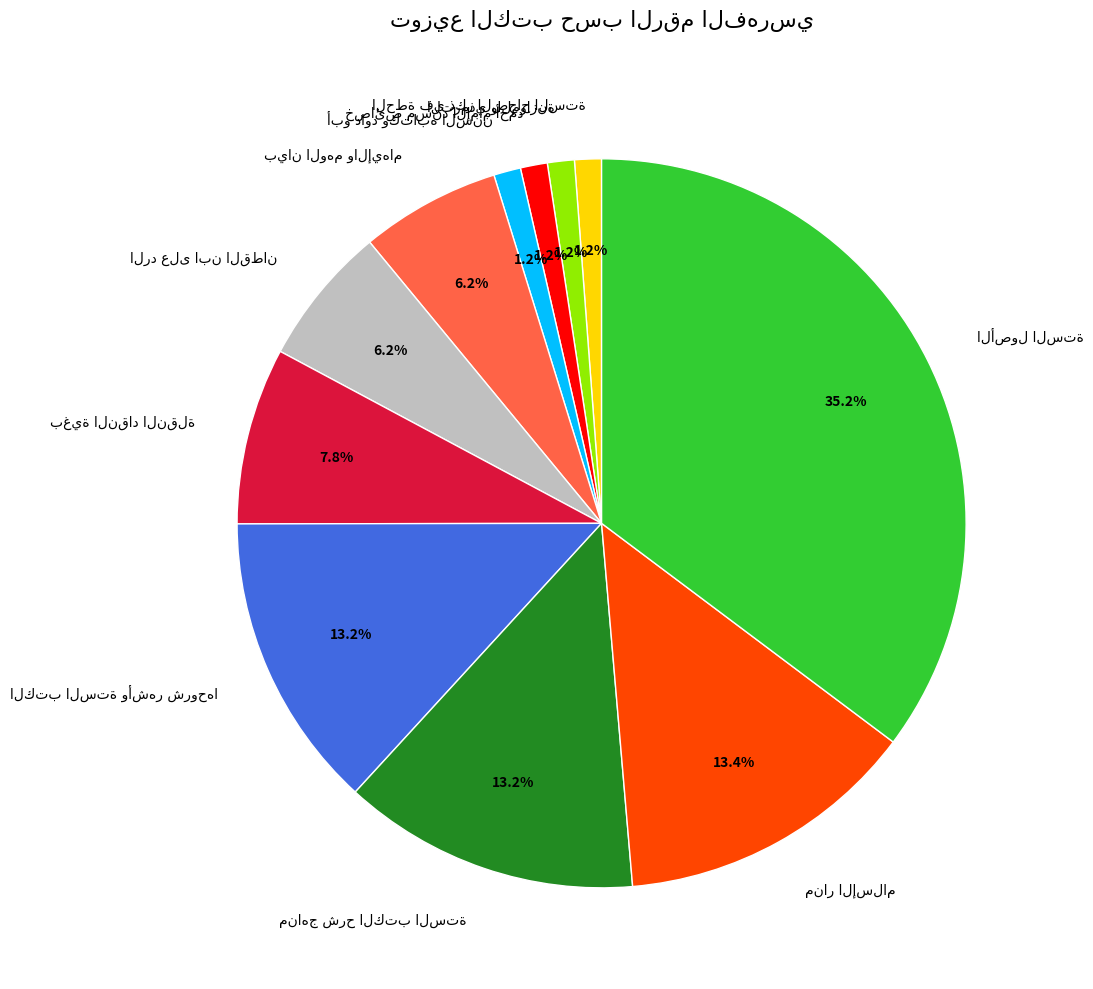

Is there any slice that represents more than half of the pie?

No